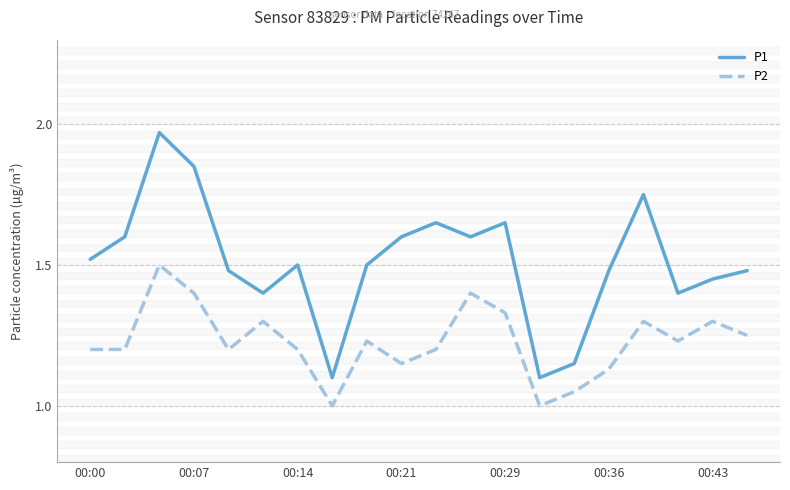

Which series has the largest total across all categories?

P1